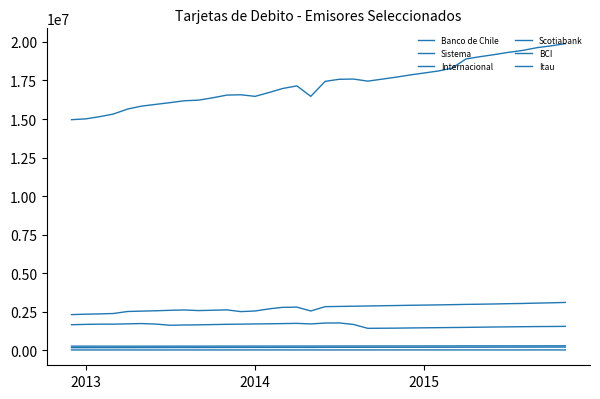

Does the chart have visible grid lines?

No